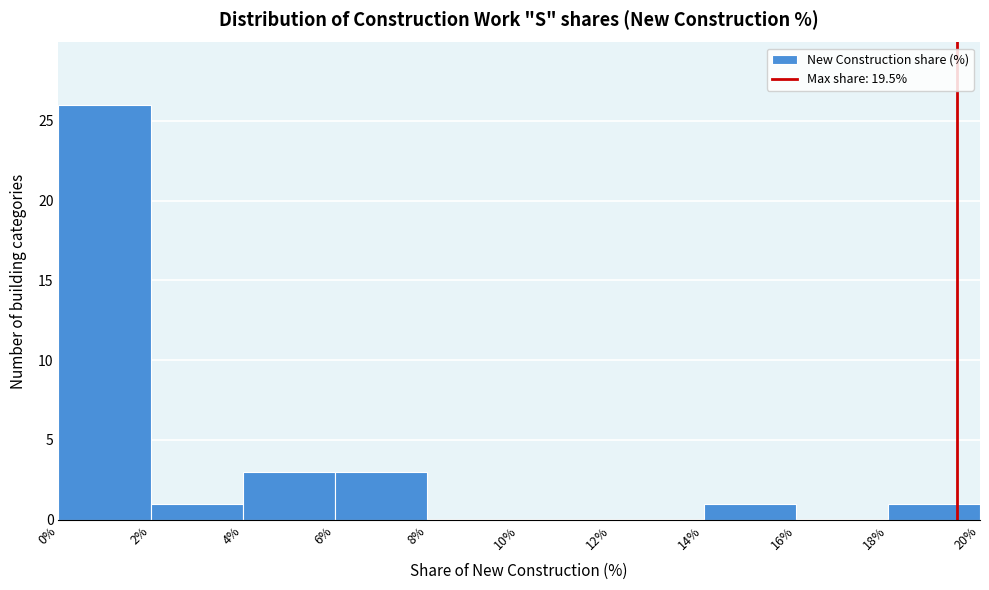

Reading left to right, transcribe this chart: for each bar, give the range it covers on the x-axis and its height. The values are not printed on the chart, so give them approximately, as read against the axis.

0% to 2%: 26
2% to 4%: 1
4% to 6%: 3
6% to 8%: 3
8% to 10%: 0
10% to 12%: 0
12% to 14%: 0
14% to 16%: 1
16% to 18%: 0
18% to 20%: 1